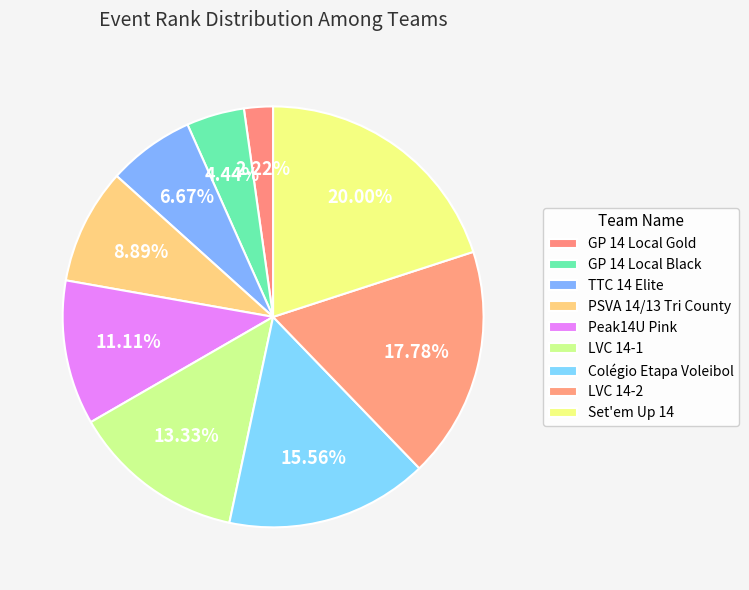

Which category has the biggest portion of the pie?

Set'em Up 14